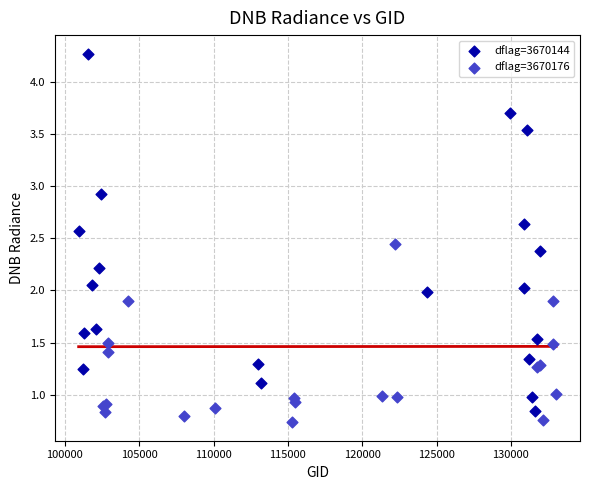

Which series contains the lowest Y value?

dflag=3670176